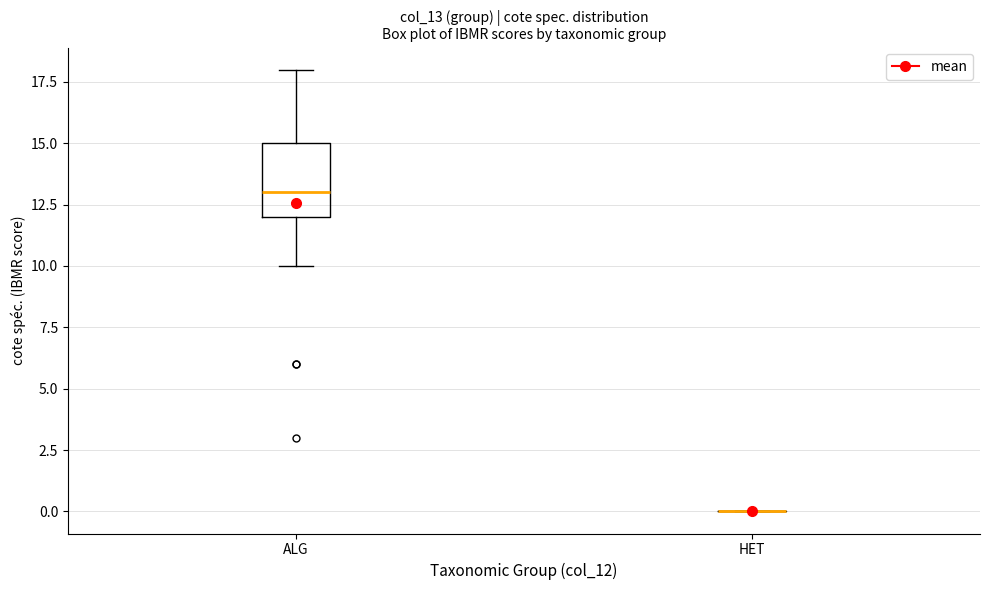

Which box is the tallest, from its lower edge to its upper edge?

ALG